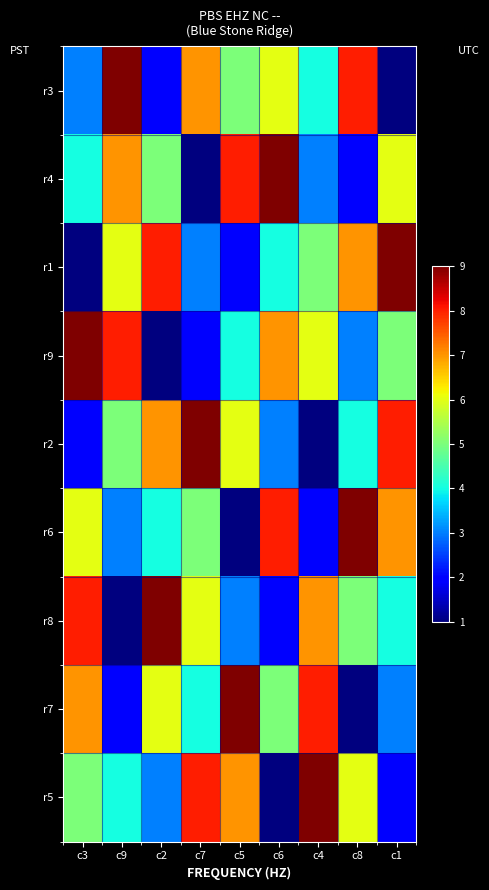

Reading left to right, what are all the values shown in this chart?

r3: c3=3	c9=9	c2=2	c7=7	c5=5	c6=6	c4=4	c8=8	c1=1
r4: c3=4	c9=7	c2=5	c7=1	c5=8	c6=9	c4=3	c8=2	c1=6
r1: c3=1	c9=6	c2=8	c7=3	c5=2	c6=4	c4=5	c8=7	c1=9
r9: c3=9	c9=8	c2=1	c7=2	c5=4	c6=7	c4=6	c8=3	c1=5
r2: c3=2	c9=5	c2=7	c7=9	c5=6	c6=3	c4=1	c8=4	c1=8
r6: c3=6	c9=3	c2=4	c7=5	c5=1	c6=8	c4=2	c8=9	c1=7
r8: c3=8	c9=1	c2=9	c7=6	c5=3	c6=2	c4=7	c8=5	c1=4
r7: c3=7	c9=2	c2=6	c7=4	c5=9	c6=5	c4=8	c8=1	c1=3
r5: c3=5	c9=4	c2=3	c7=8	c5=7	c6=1	c4=9	c8=6	c1=2